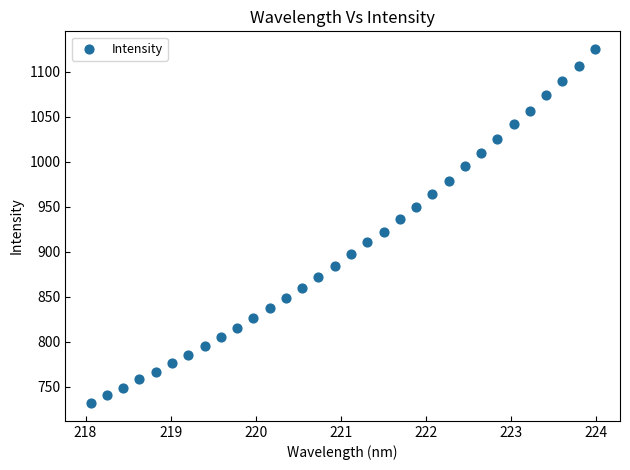

What is the range of X values (max minus min)?

5.9